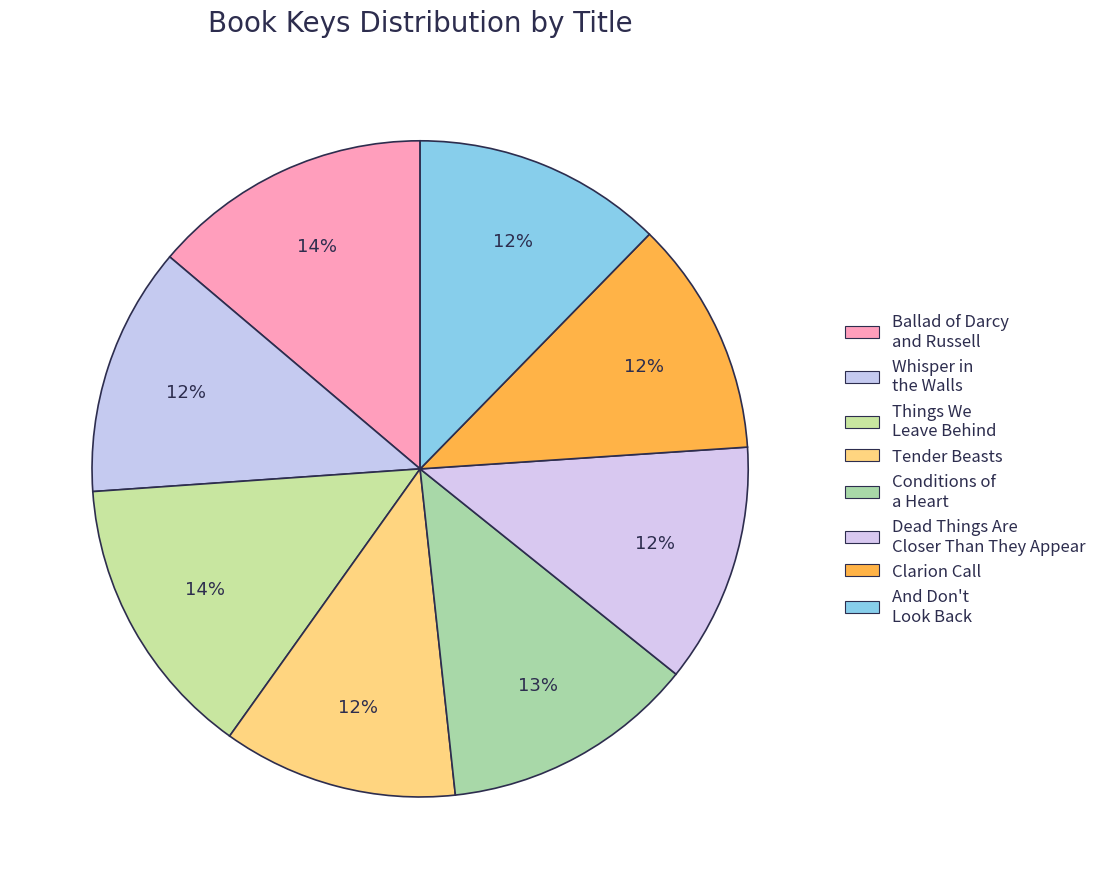

To the nearest percent, what is the combined percentage of Tender Beasts and Clarion Call?

23%